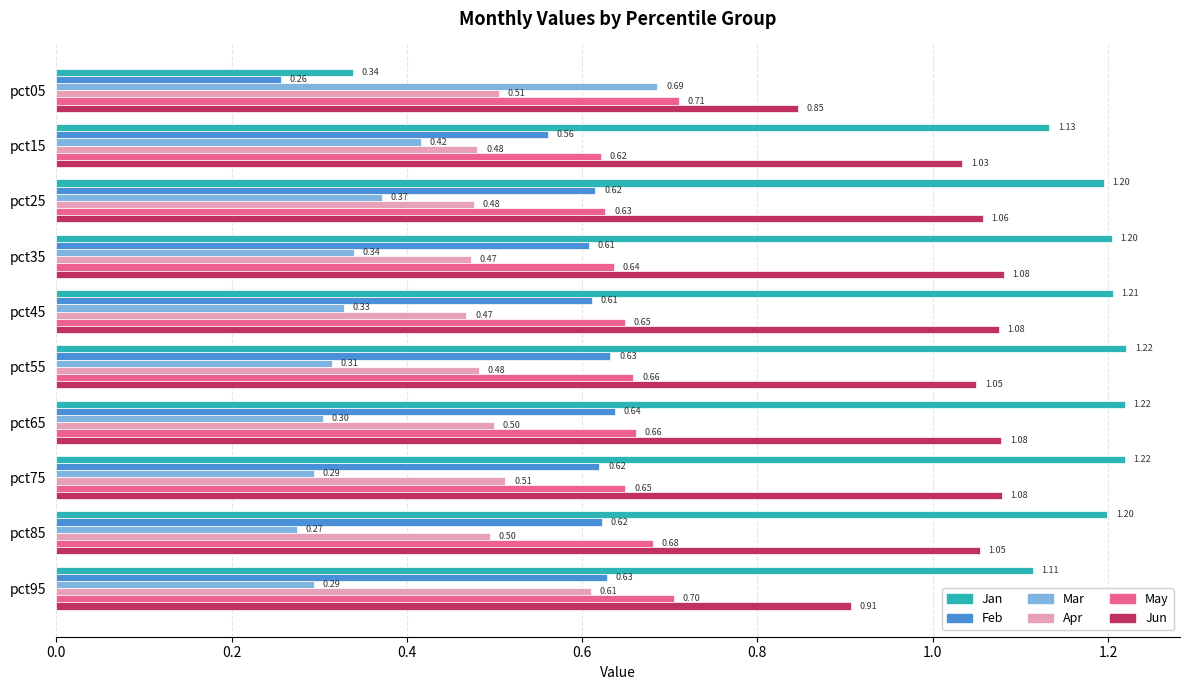

What is the sum of all Feb values?

5.8